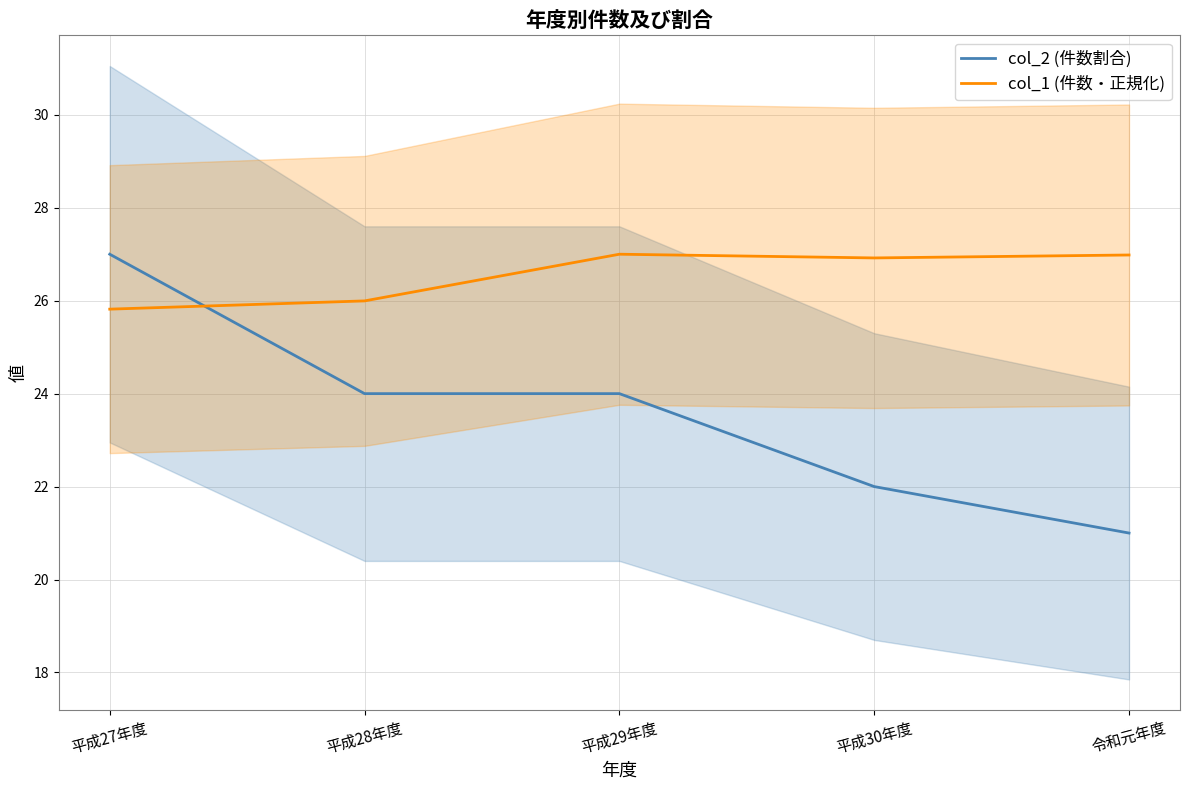

What is the lowest value of the col_2 (件数割合) series?

21.0